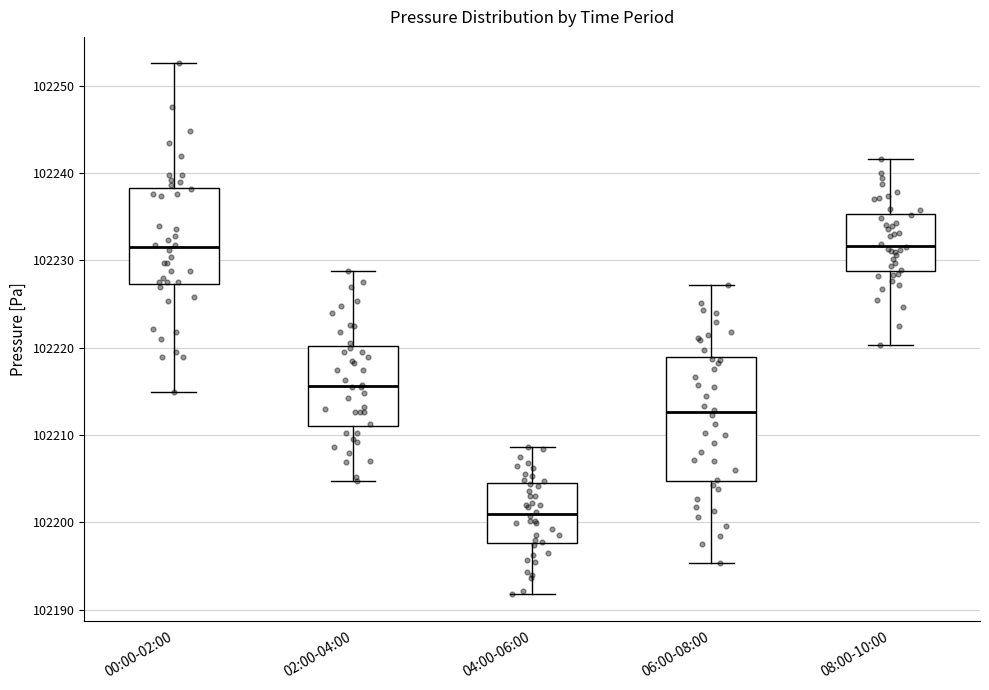

Where is the lower edge of the box for 06:00-08:00 on the y-axis? The values are not printed on the chart, so give them approximately, as read against the axis.

102205